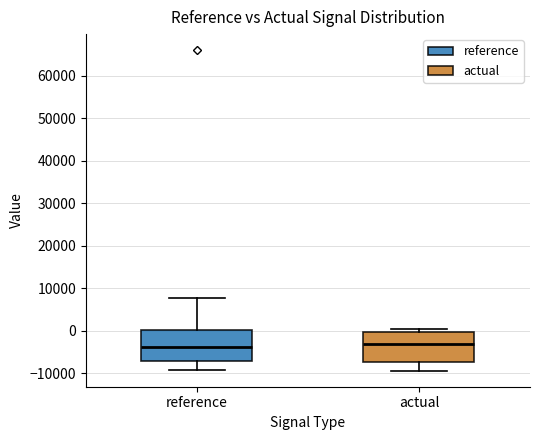

Reading left to right, transcribe this box plot: for each box, give where its median line is, the range the box spans, and where its two whiskers end, as read against the y-axis. The values are not printed on the chart, so give them approximately, as read against the axis.

reference: median -4000, box -7000 to 0, whiskers -9000 to 8000
actual: median -3000, box -7000 to 0, whiskers -9000 to 1000